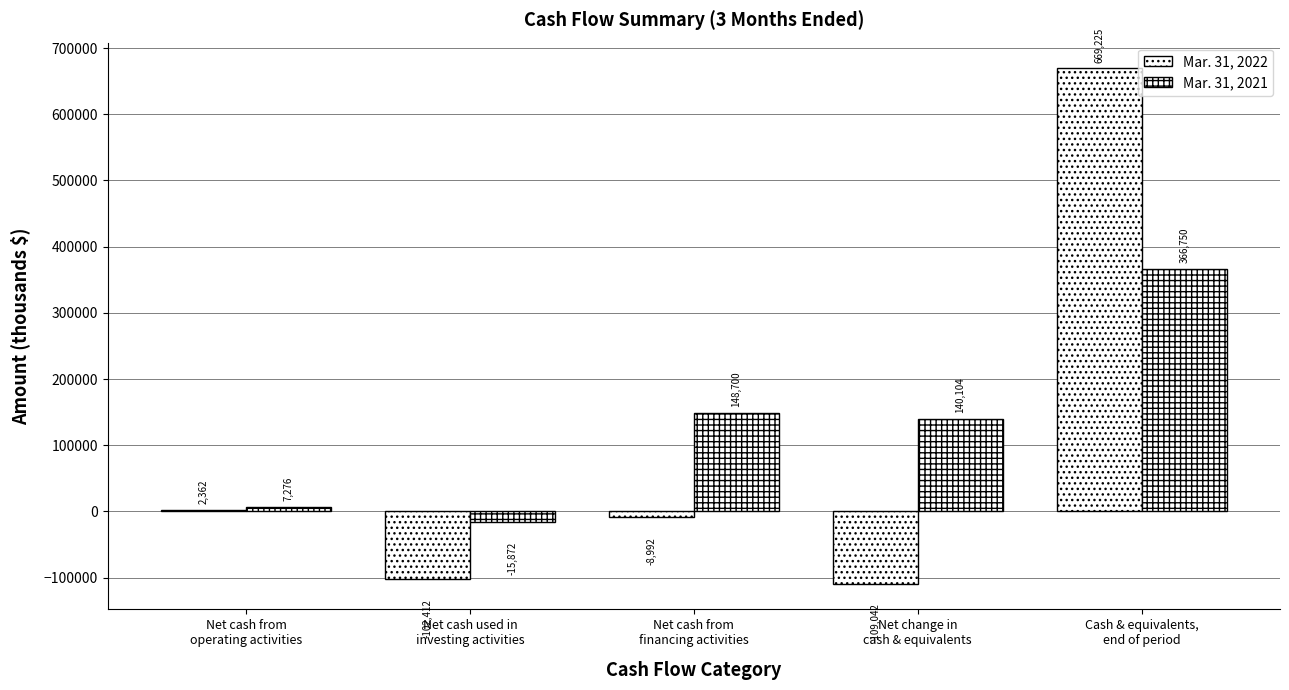

How many series are shown in this chart?

2